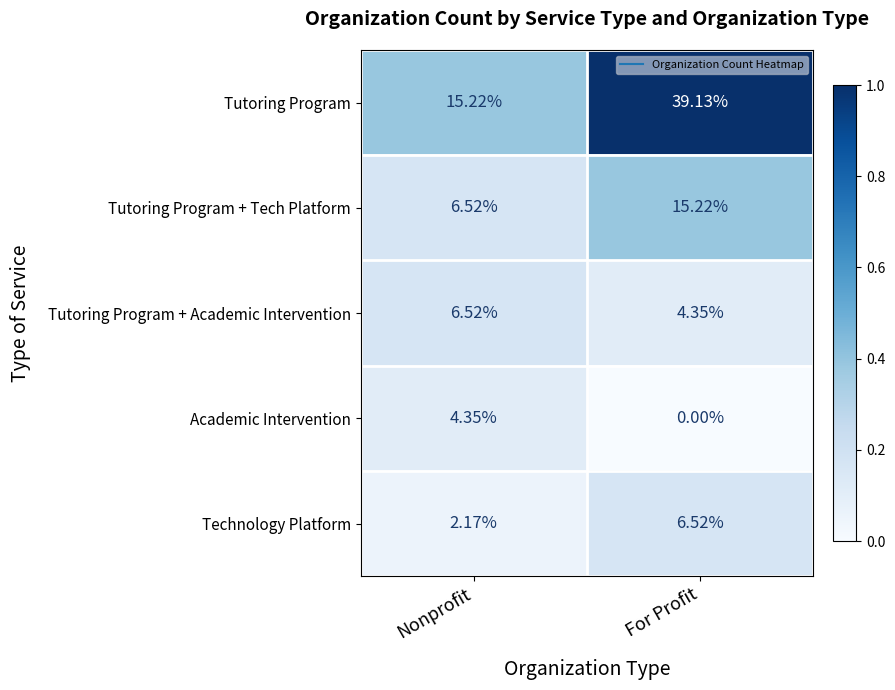

Where does the Tutoring Program + Academic Intervention series first go above 6?

Nonprofit